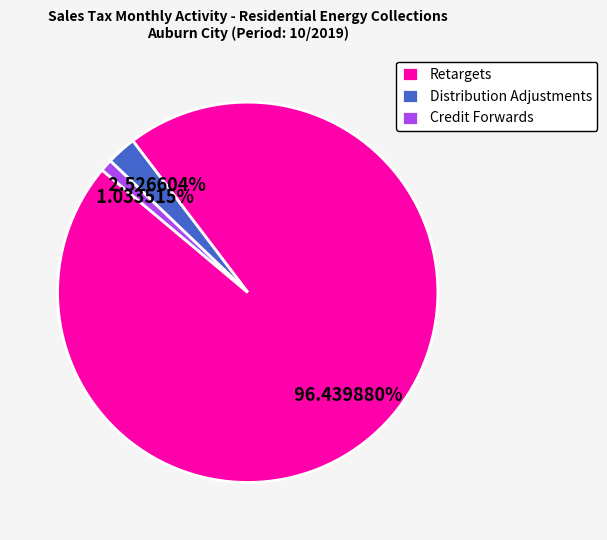

To the nearest percent, what percentage of the pie is Retargets?

96%